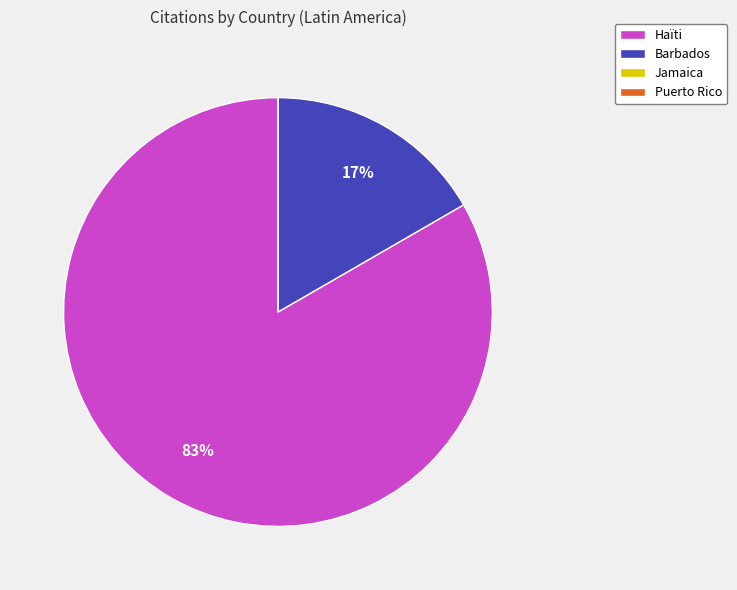

Is it true that Haïti is 83% of the pie?

True